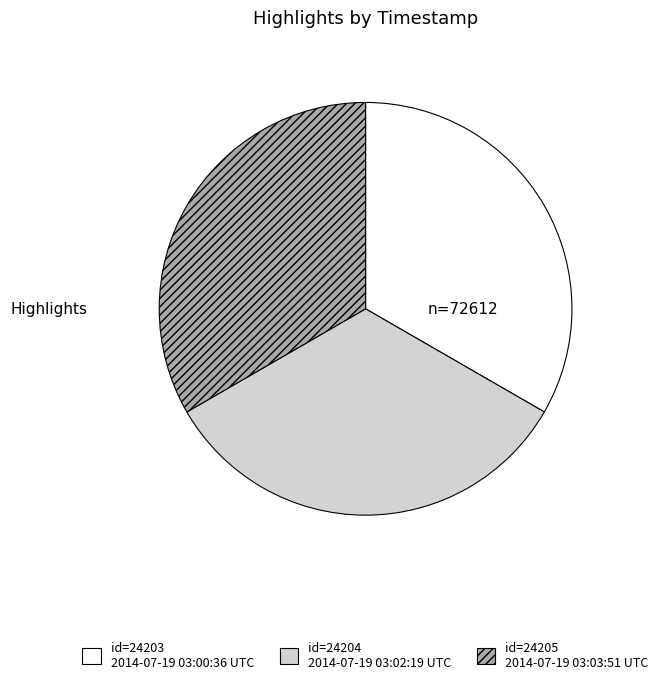

Is there any slice that represents more than half of the pie?

No